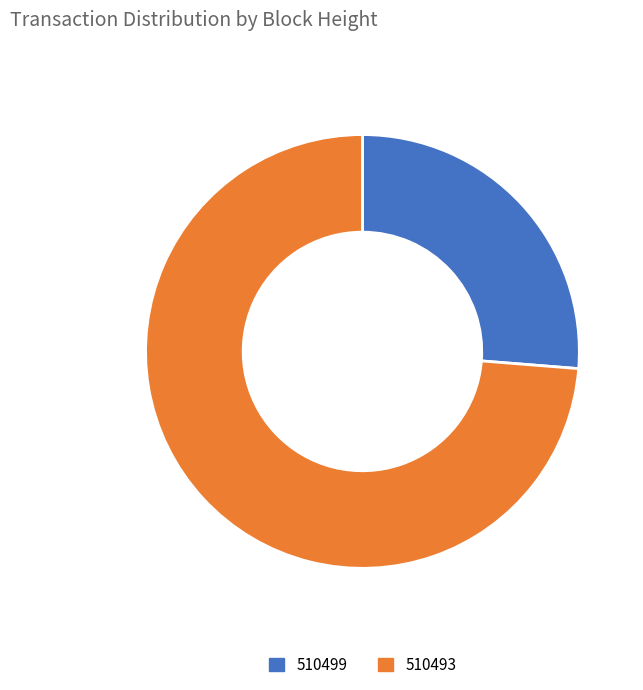

Rank the categories by value from lowest to highest.

510499, 510493